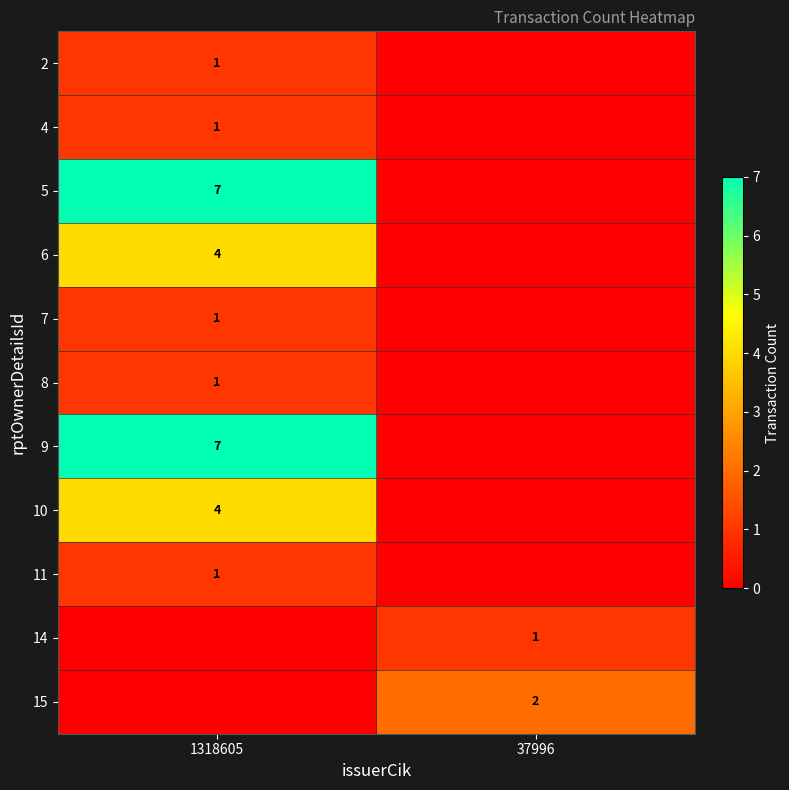

Is it true that 14 equals 1 at 37996?

True